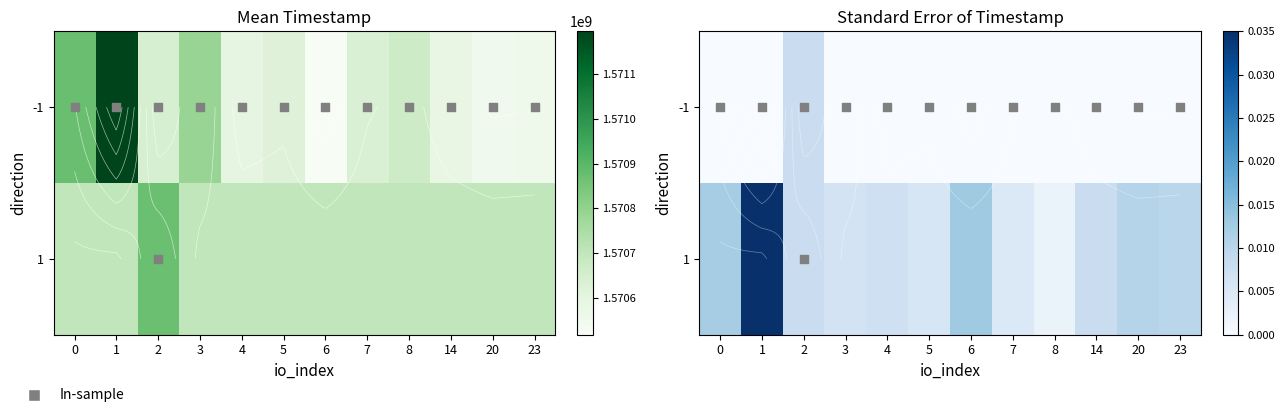

True or false: 1 has a value of 0.0 at 0.

True